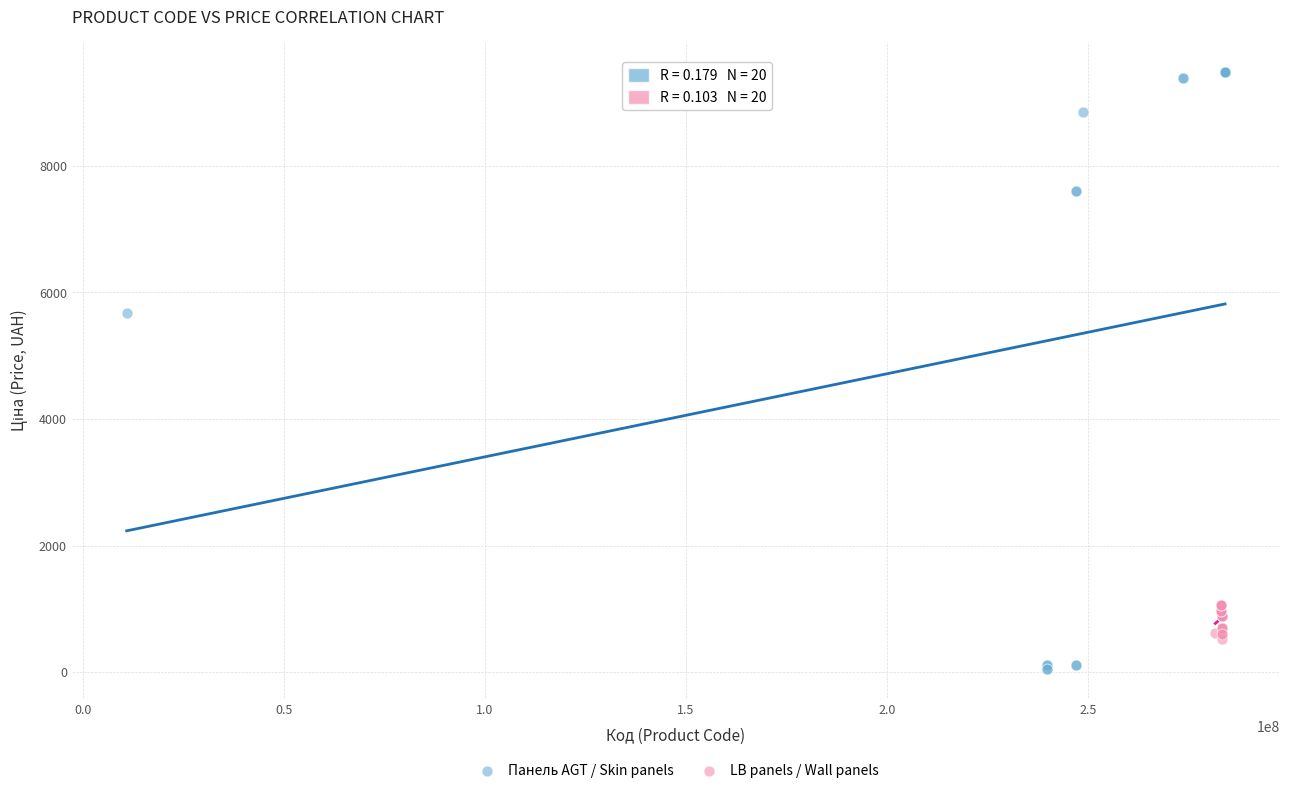

Which series has the largest Y range (max minus min)?

Панель AGT / Skin panels